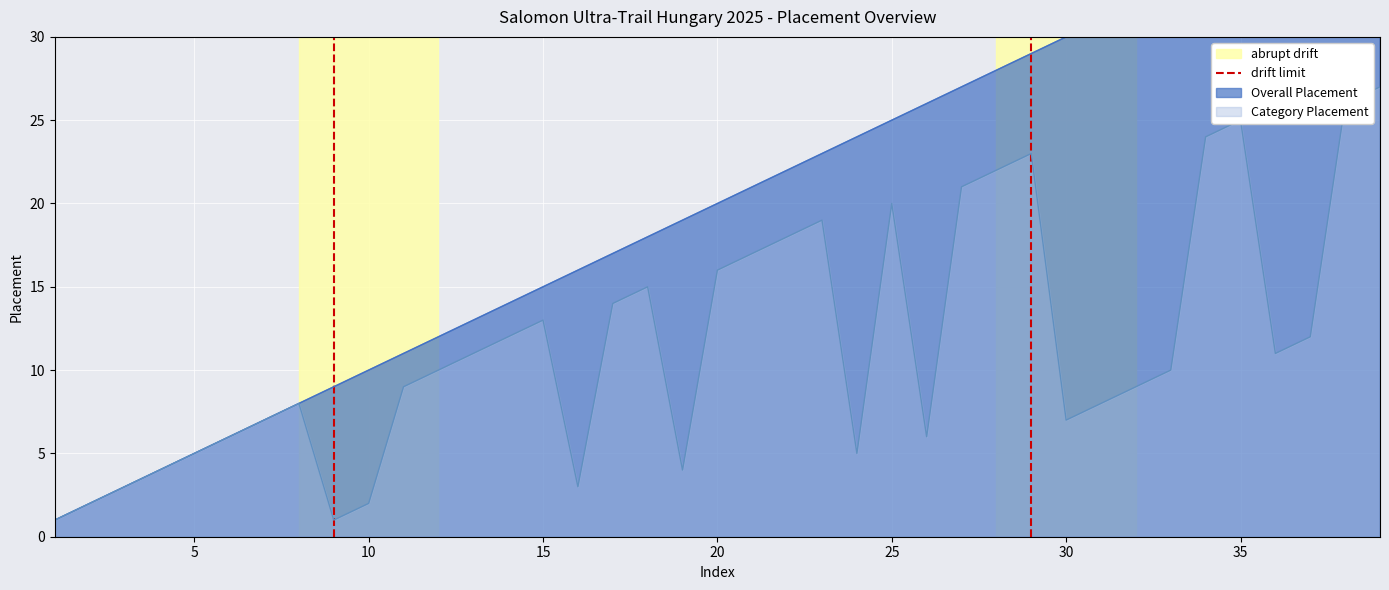

What is the highest value of the Category Placement series?

27